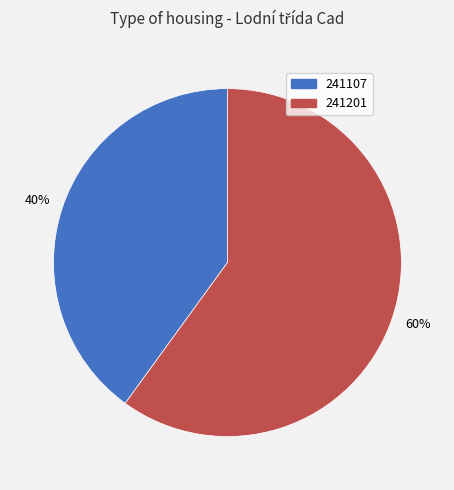

What percentage is the 241107 slice, to the nearest percent?

40%